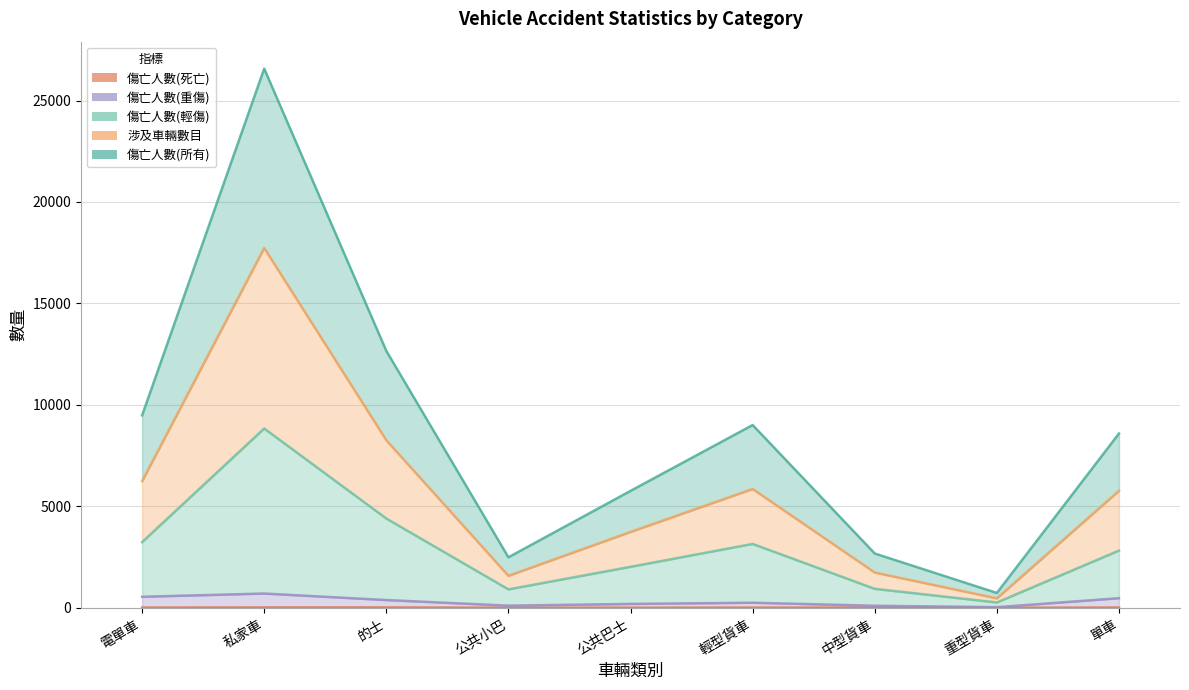

True or false: 涉及車輛數目 and 傷亡人數(死亡) cross at least once.

False